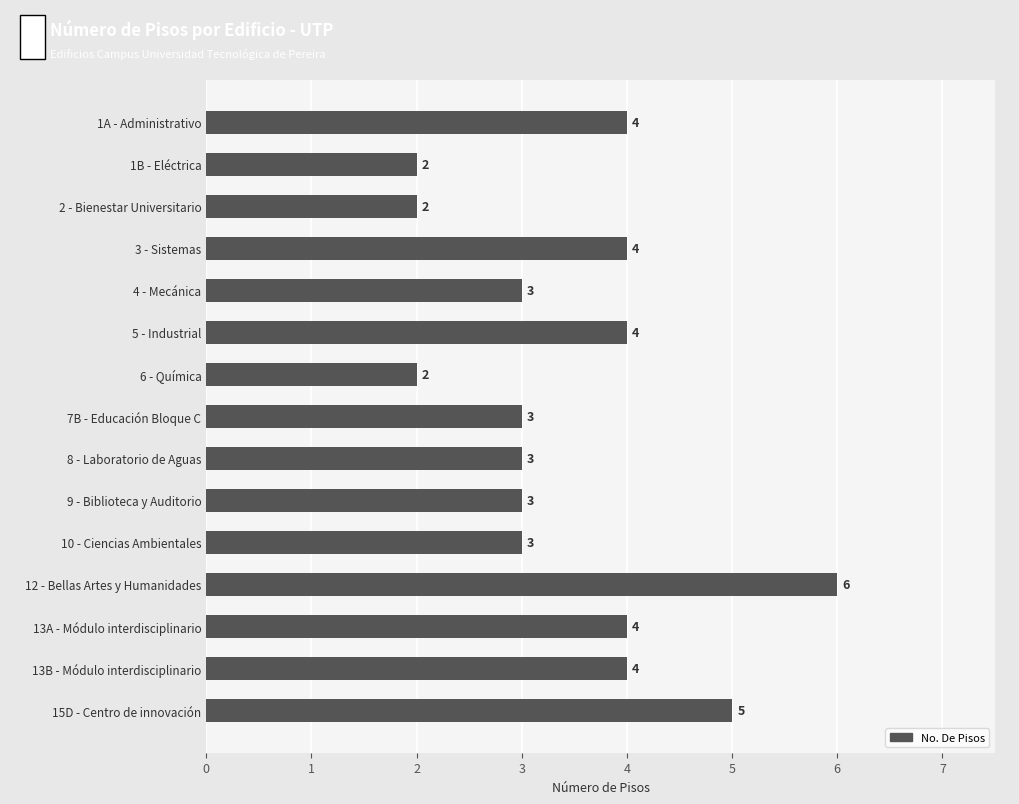

Read the value at 10 - Ciencias Ambientales.

3